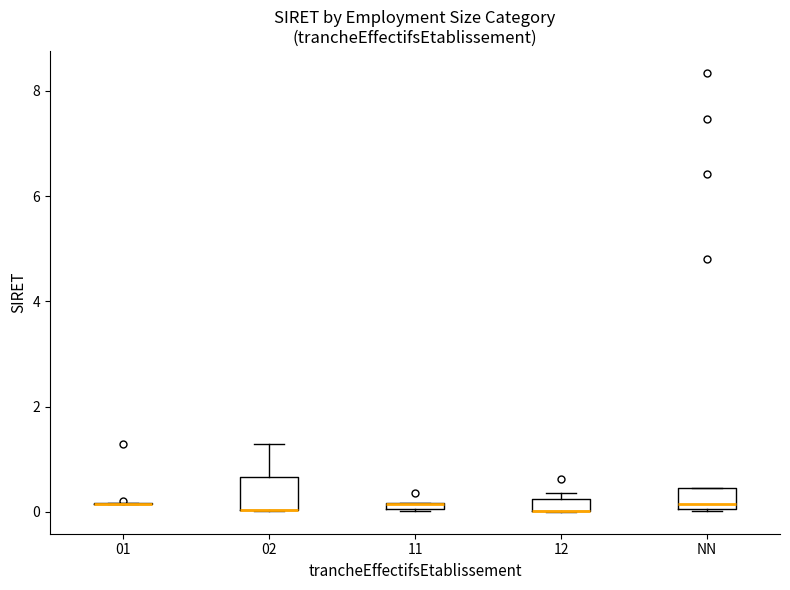

Where is the upper edge of the box for NN on the y-axis? The values are not printed on the chart, so give them approximately, as read against the axis.

0.4